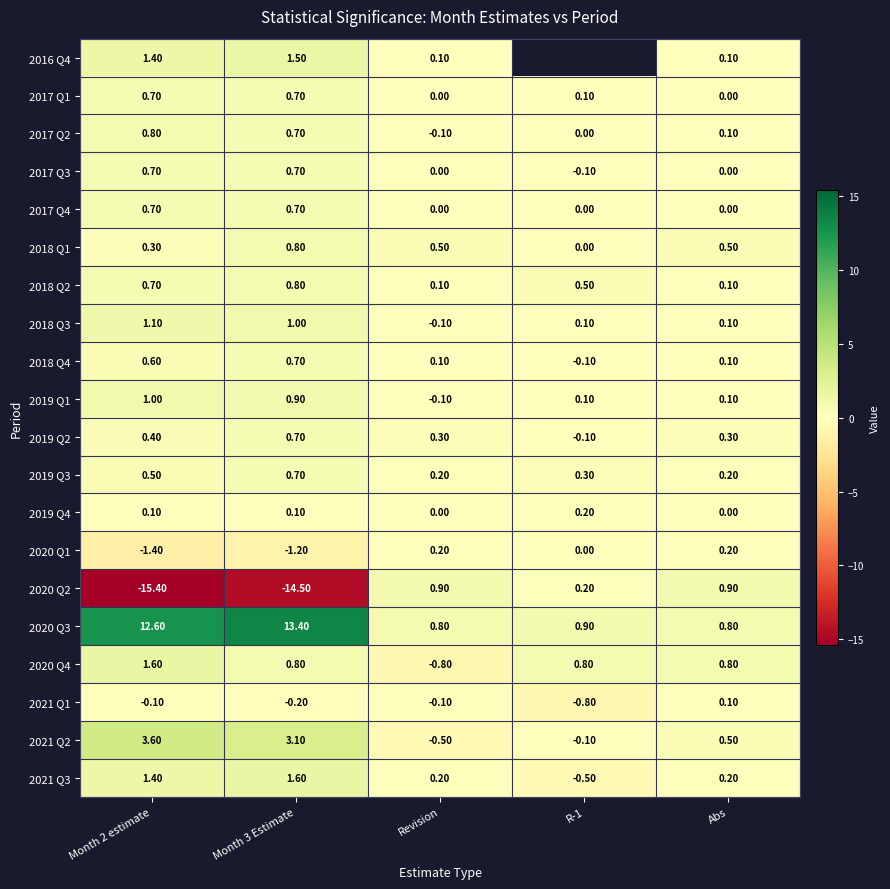

How many negative values does the 2018 Q3 series have?

1